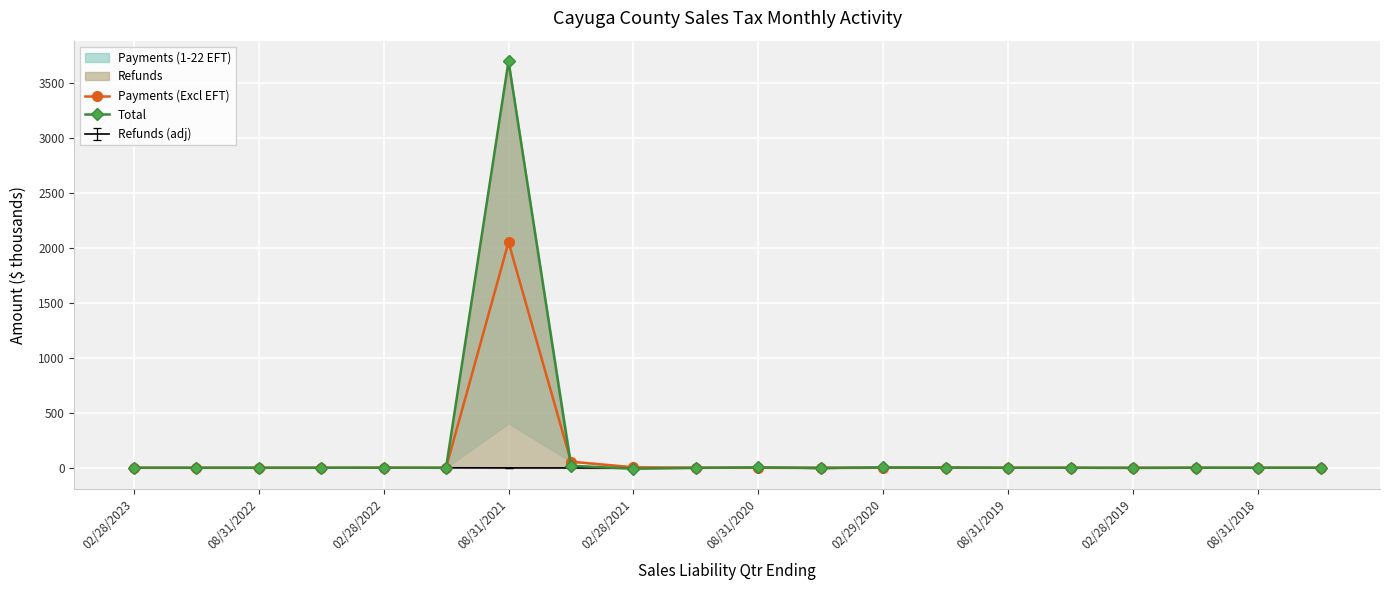

How many interior local peaks does the Payments (Excl EFT) series have?

5